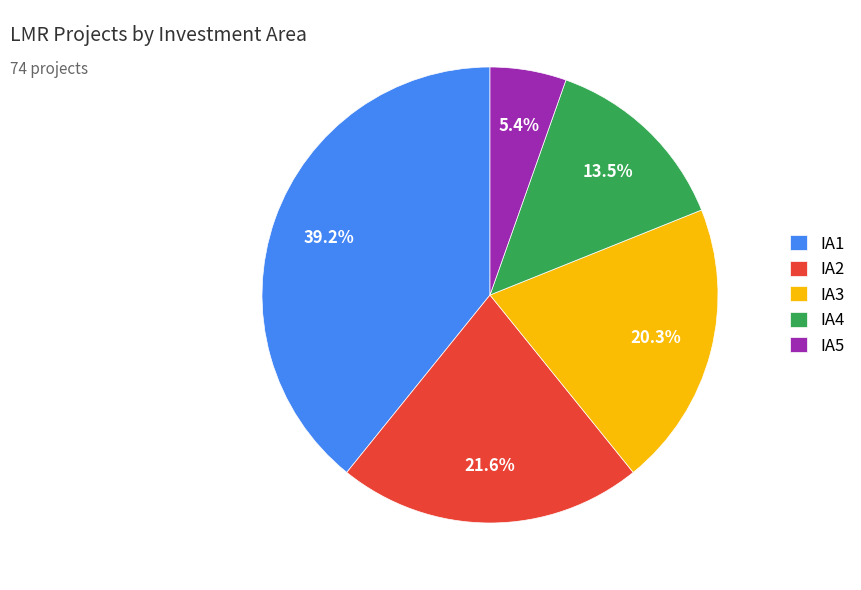

Which slice is the largest?

IA1